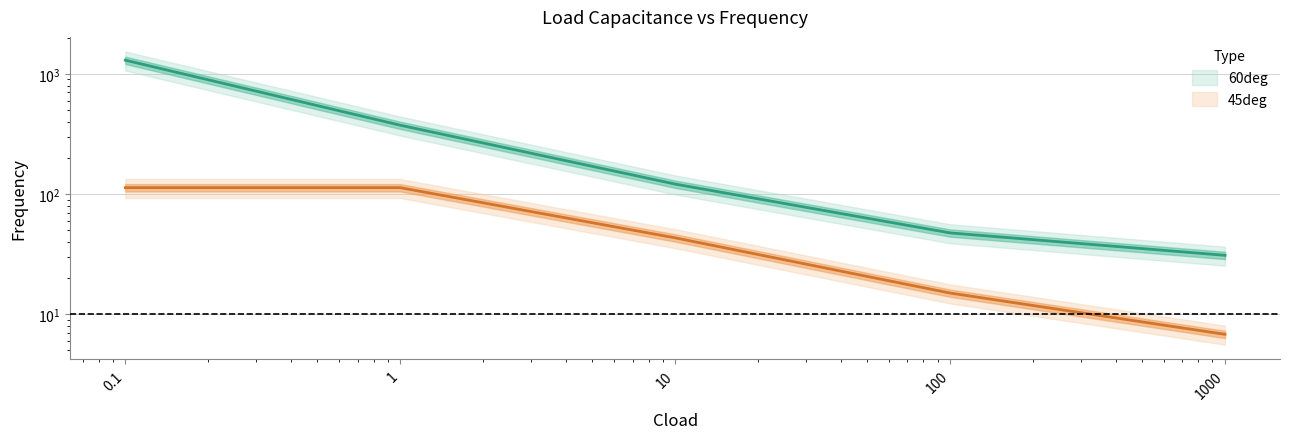

True or false: 60deg and 45deg intersect in this chart.

False